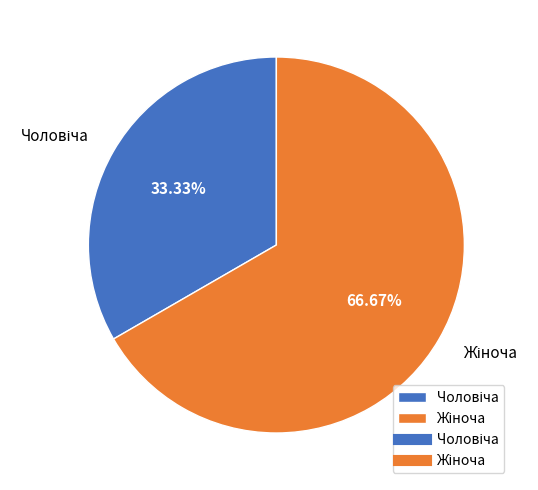

Does any single category account for the majority?

Yes